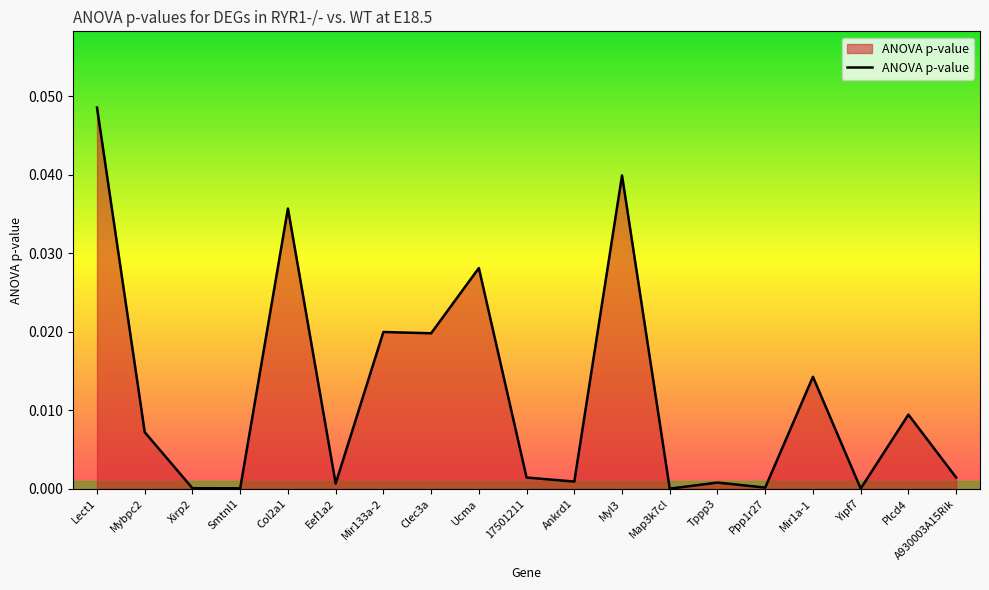

The chart shows a value of 0.0 at Tppp3. True or false?

True